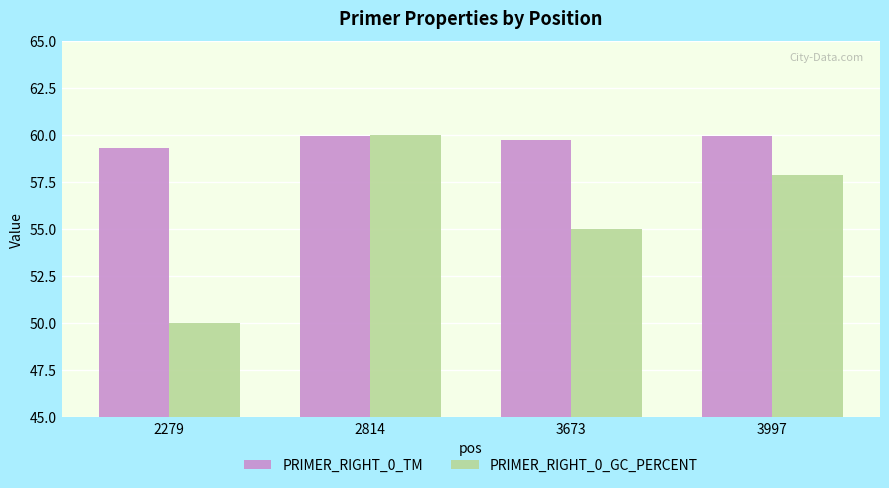

True or false: PRIMER_RIGHT_0_GC_PERCENT has a value of 92.0 at 3997.

False